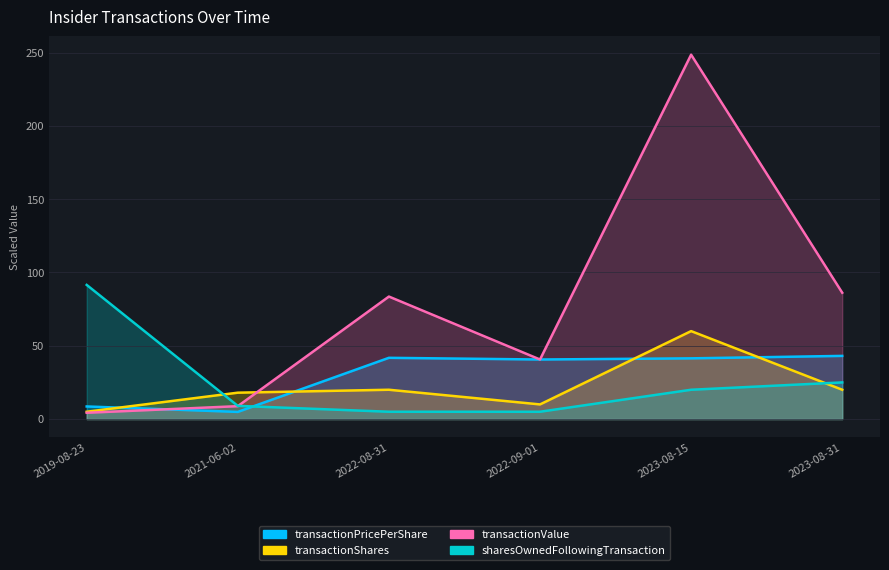

What is the total value across all series at 2022-08-31?

150.3